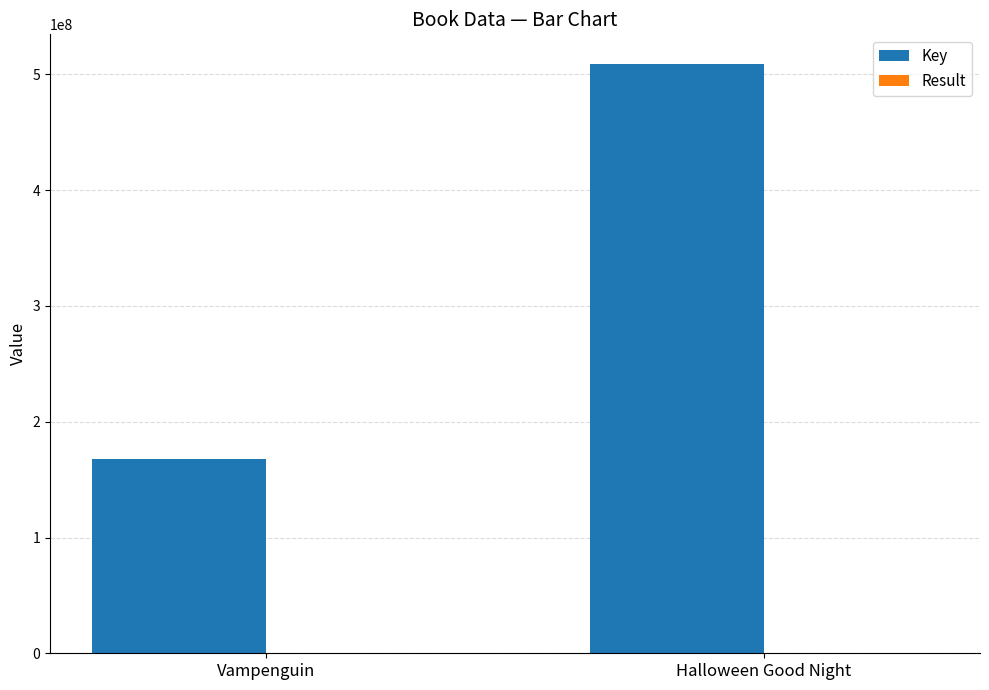

Where is Key nearest to the value 338560169?

Vampenguin